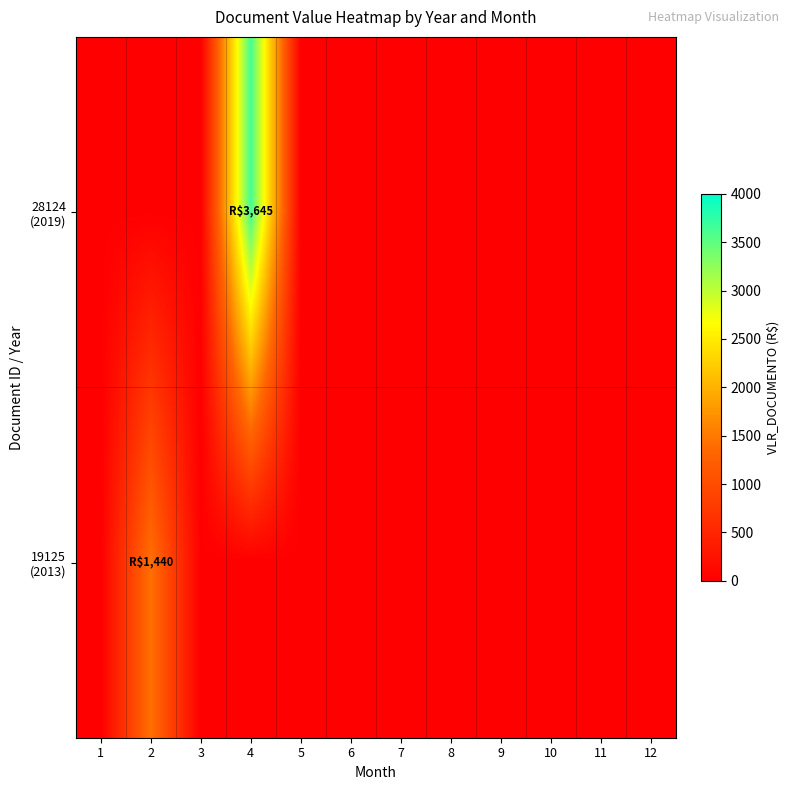

List the series in order of their overall mean, highest first.

28124 (2019), 19125 (2013)